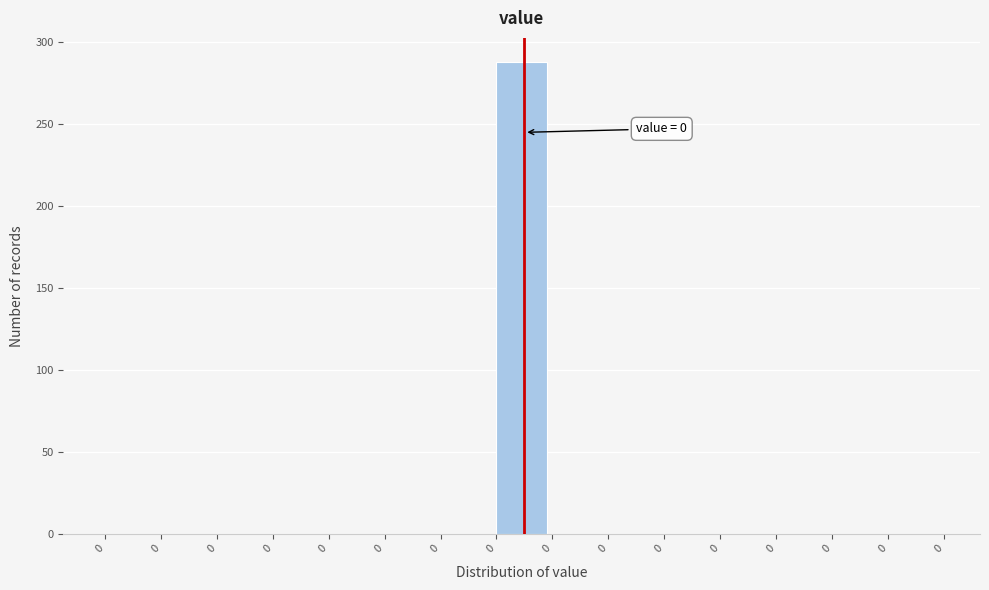

How many values exceed 0?

1